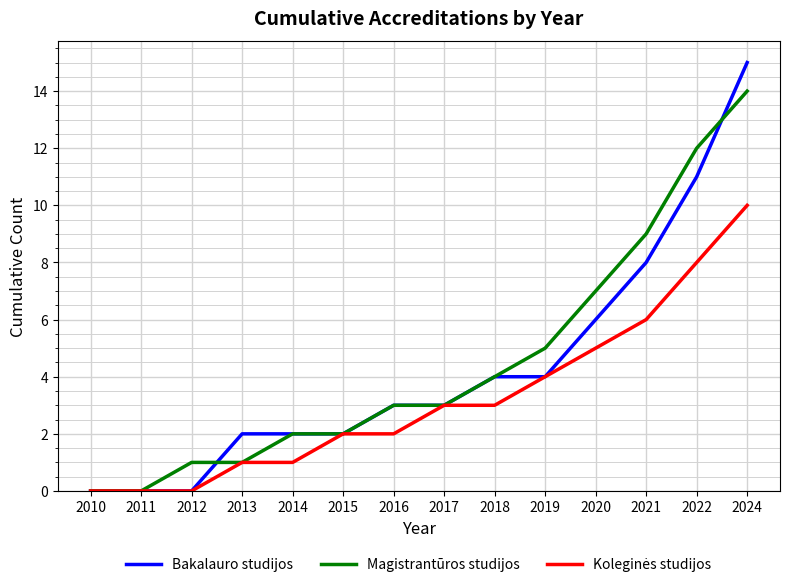

What is the highest value of the Bakalauro studijos series?

15